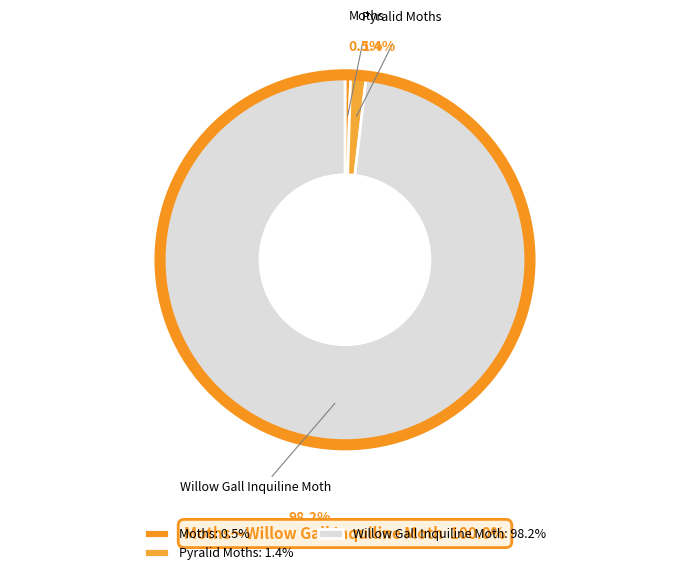

Which slice is the smallest?

Moths